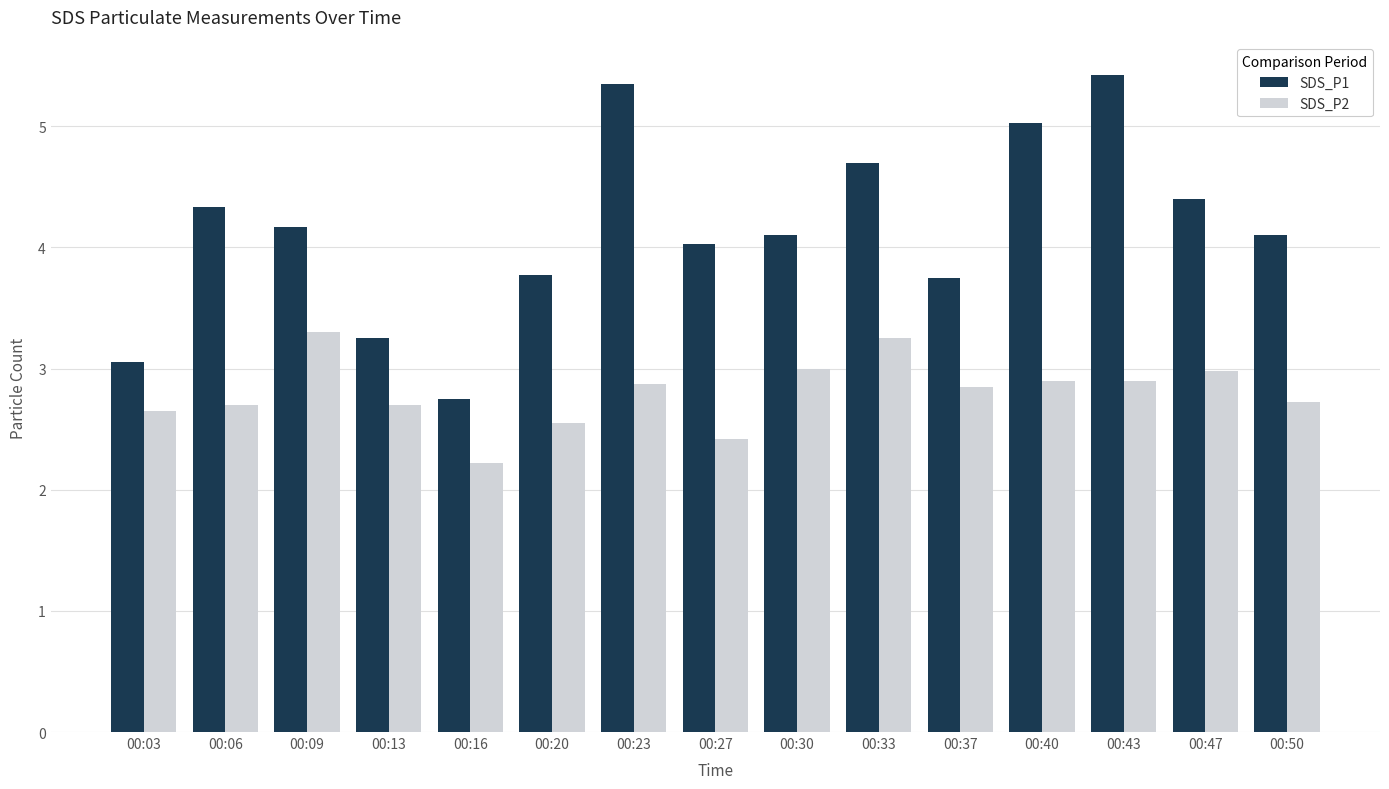

What is the spread (max minus min) of values at 00:16?

0.5